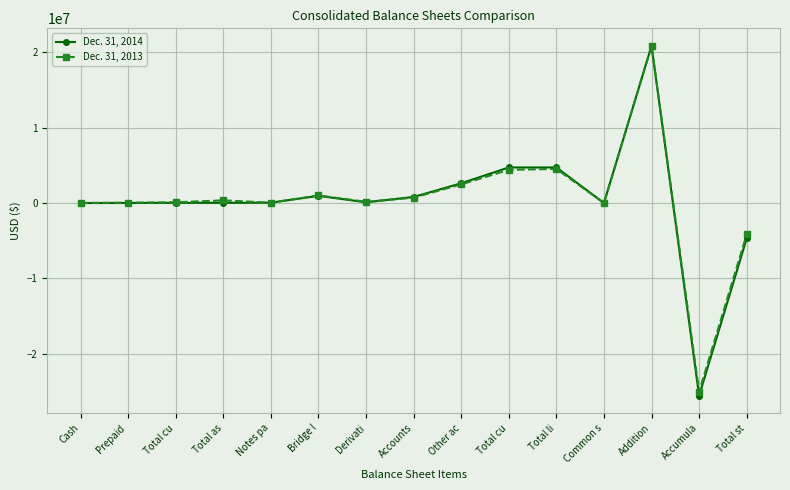

At which label does Dec. 31, 2013 reach its minimum?

Accumula